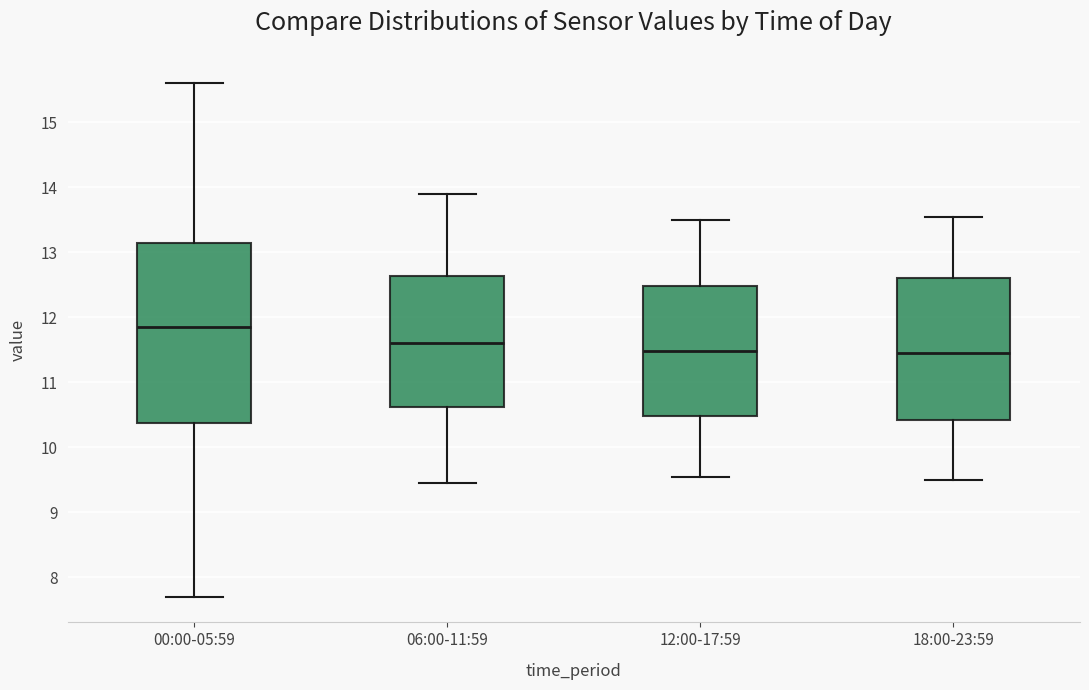

Which box is the tallest, from its lower edge to its upper edge?

00:00-05:59